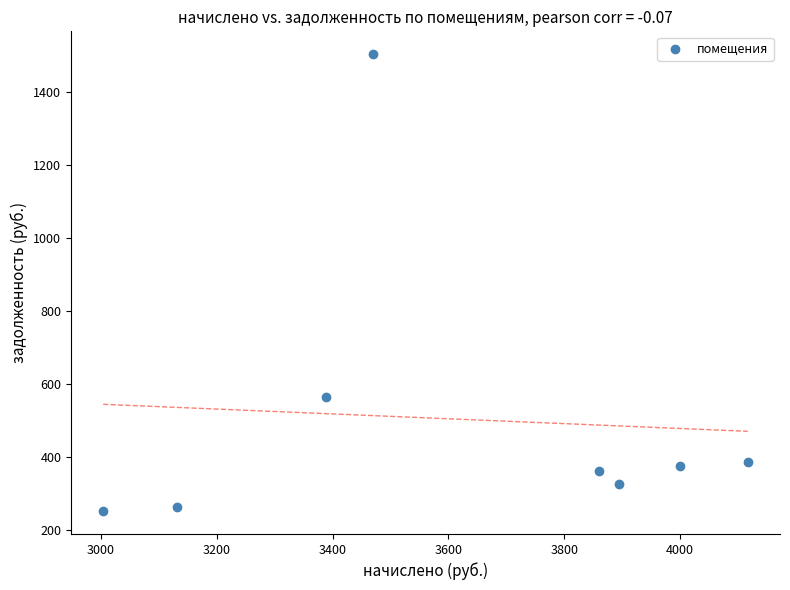

What is the average Y value?

503.3